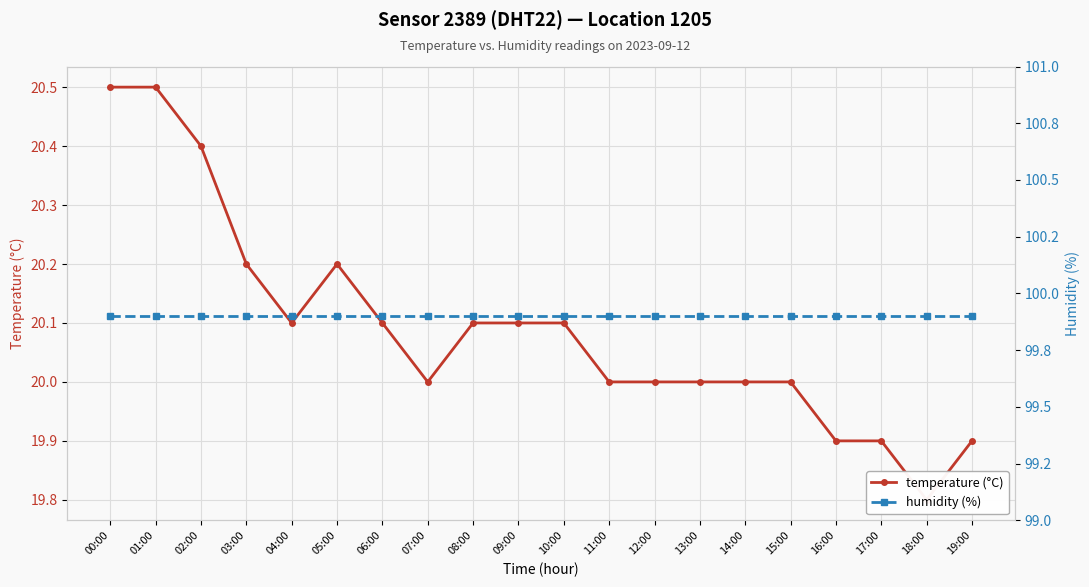

Reading left to right, extract all data points from this chart.

temperature (°C): 20.5	20.5	20.4	20.2	20.1	20.2	20.1	20.0	20.1	20.1	20.1	20.0	20.0	20.0	20.0	20.0	19.9	19.9	19.8	19.9
humidity (%): 99.9	99.9	99.9	99.9	99.9	99.9	99.9	99.9	99.9	99.9	99.9	99.9	99.9	99.9	99.9	99.9	99.9	99.9	99.9	99.9